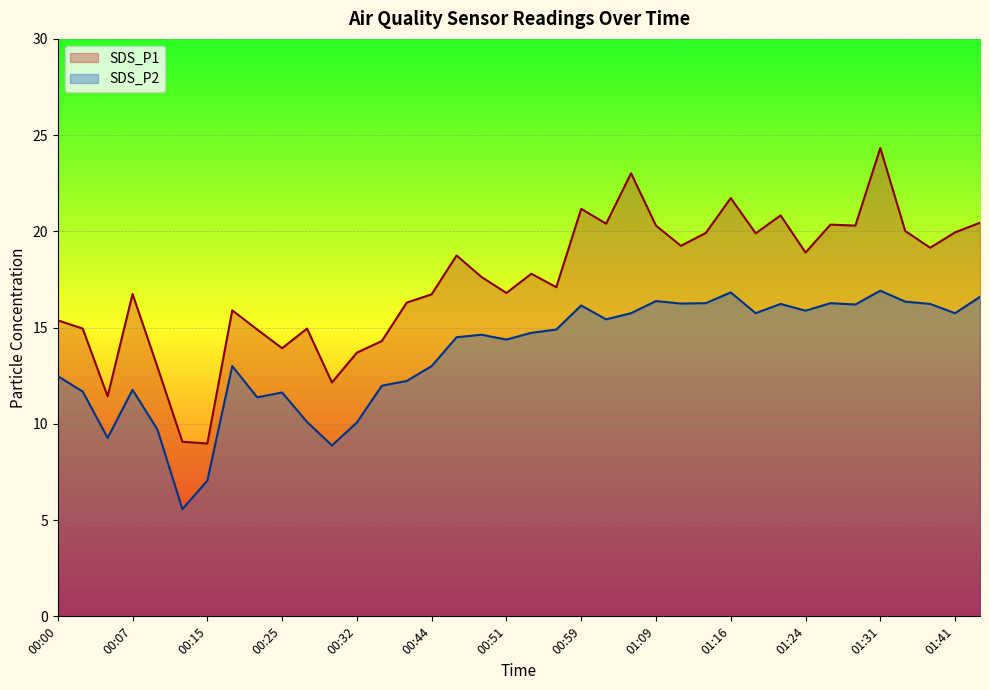

Where does the SDS_P2 series first go above 14?

00:47